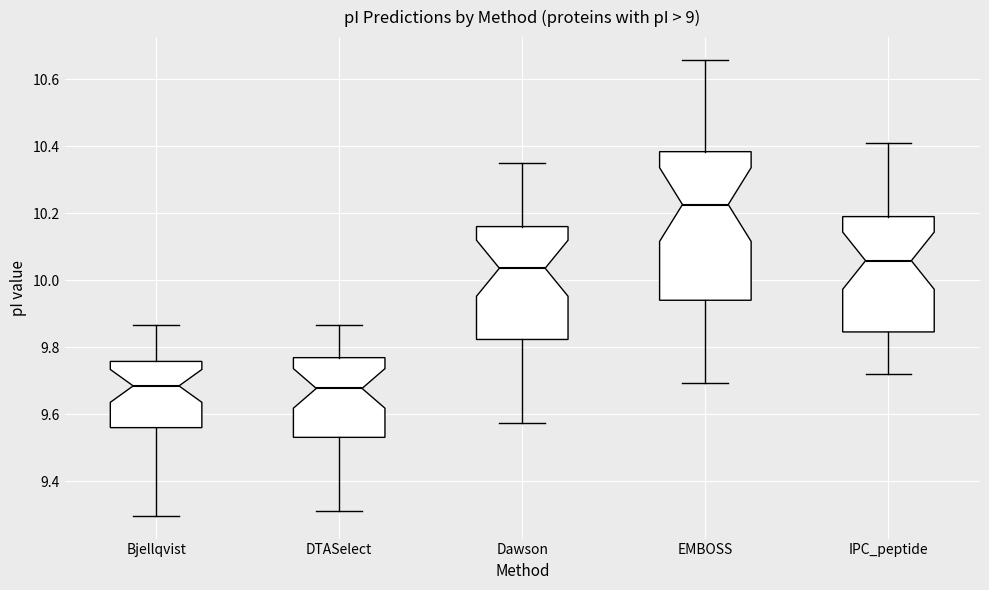

Where does the upper whisker of the box for Dawson end on the y-axis? The values are not printed on the chart, so give them approximately, as read against the axis.

10.36